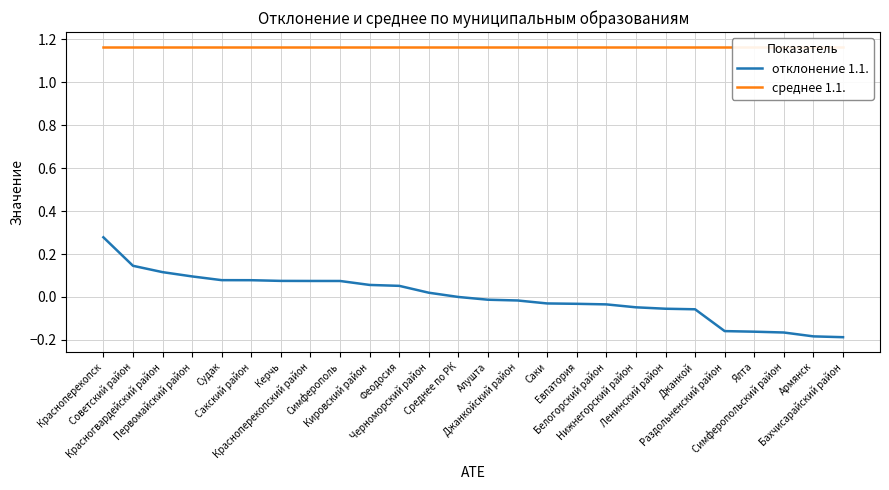

What is the maximum value shown in the chart?

1.2